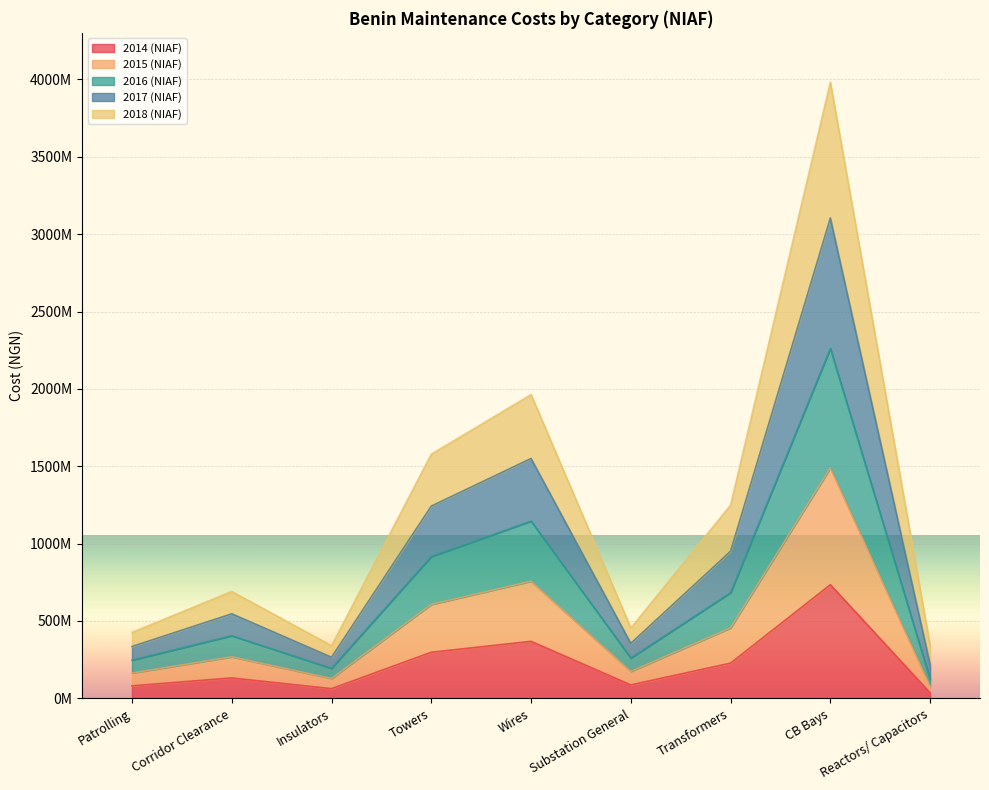

True or false: 2017 (NIAF) and 2015 (NIAF) intersect in this chart.

False